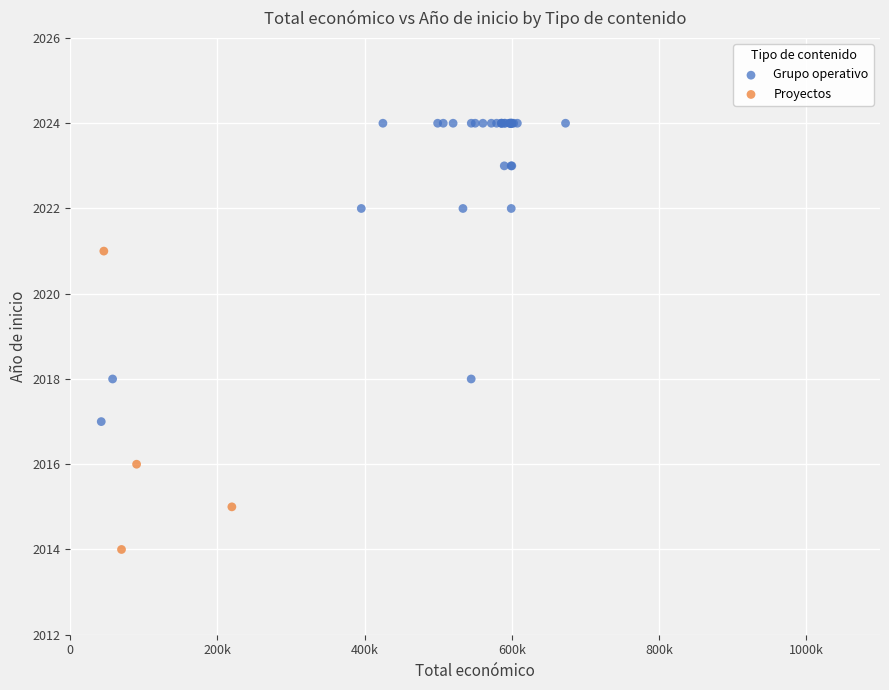

Which series reaches the minimum Y coordinate?

Proyectos